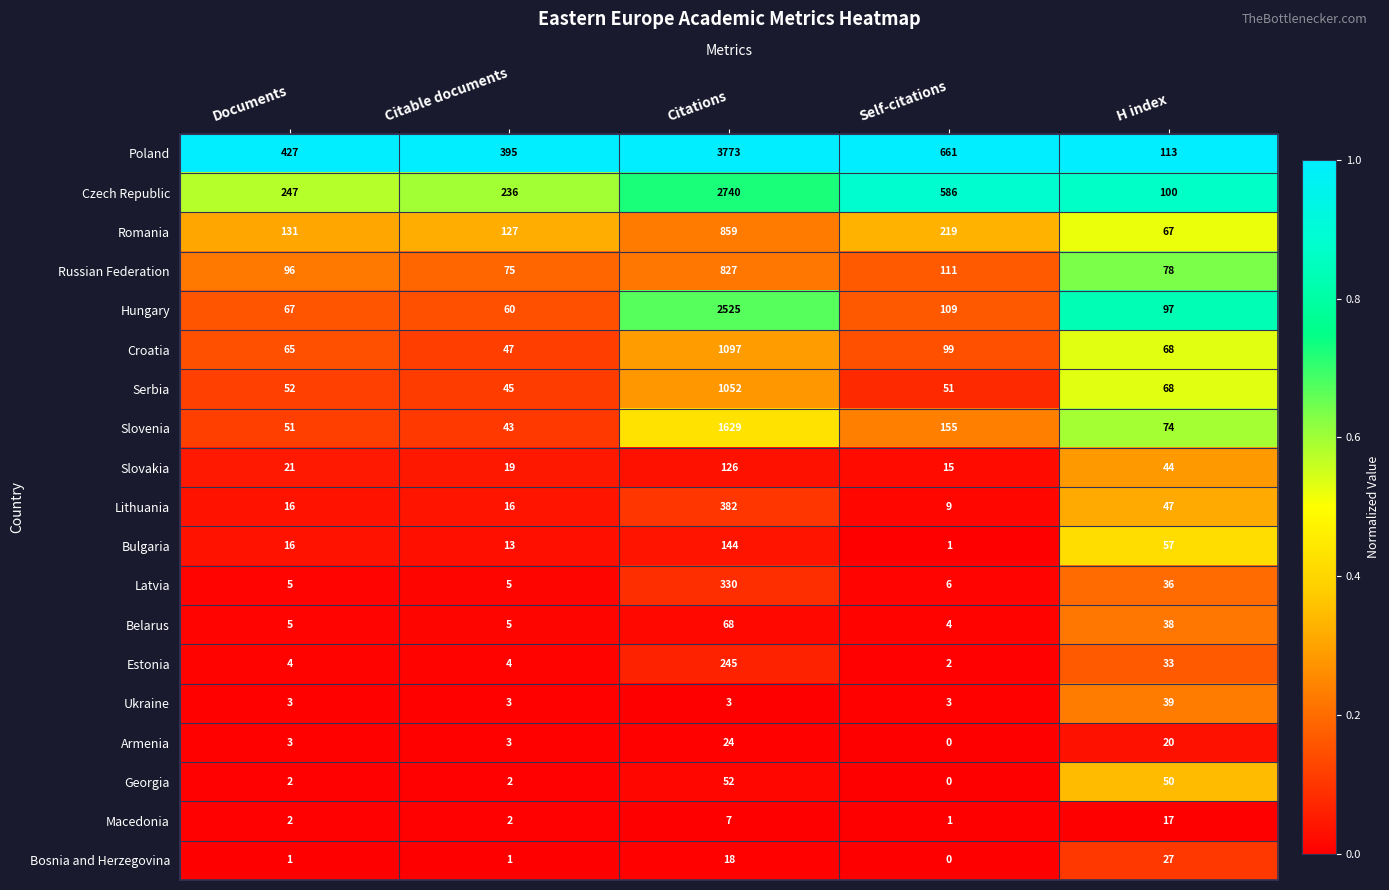

The Russian Federation series shows 1196 at Citations. True or false?

False